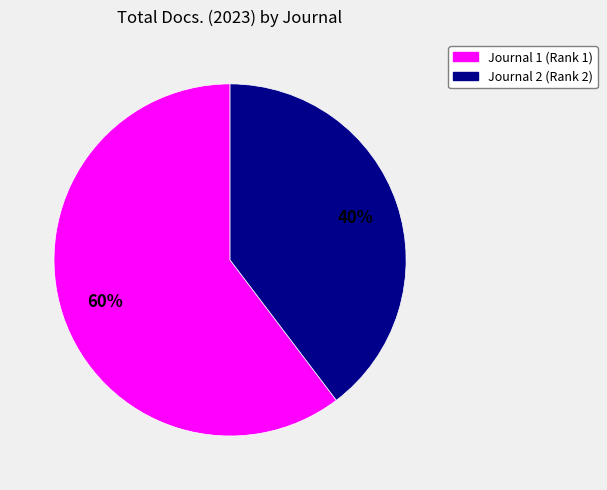

Which slice is the smallest?

Journal 2 (Rank 2)